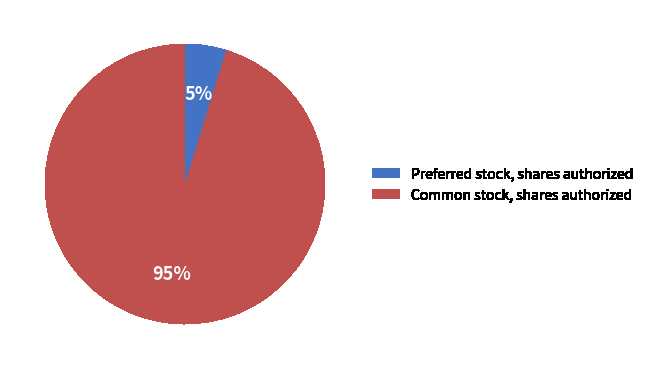

Count the number of slices in the pie.

2